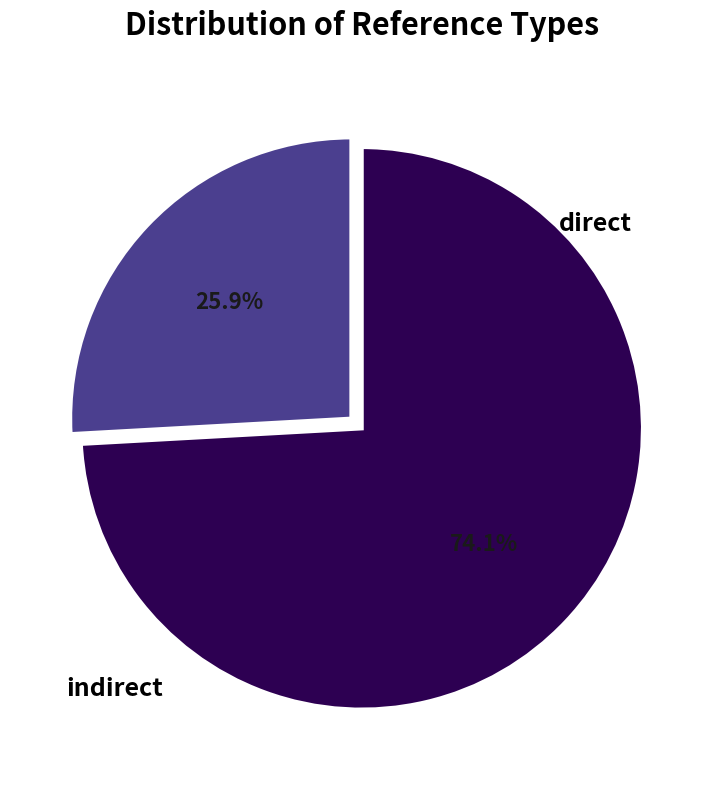

Is there a majority slice in this chart?

Yes